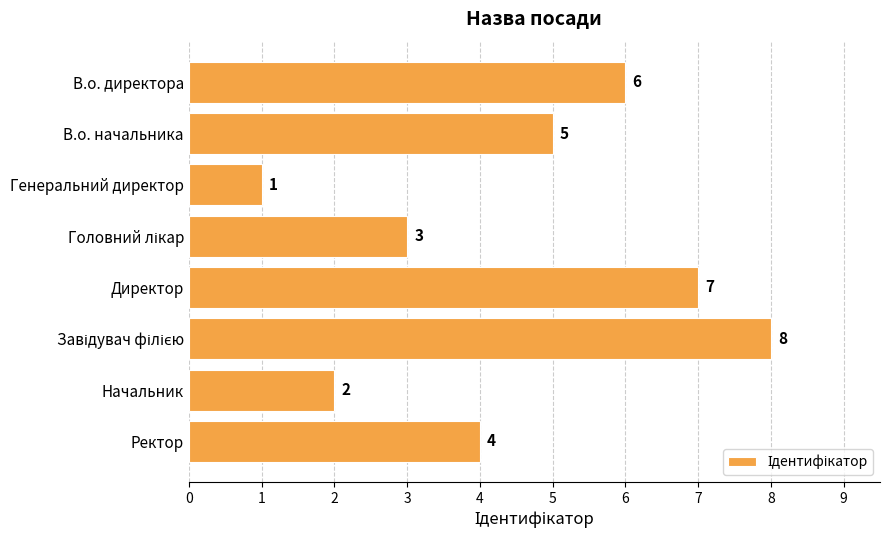

Reading bottom to top, list all the values displayed in this chart.

4	2	8	7	3	1	5	6